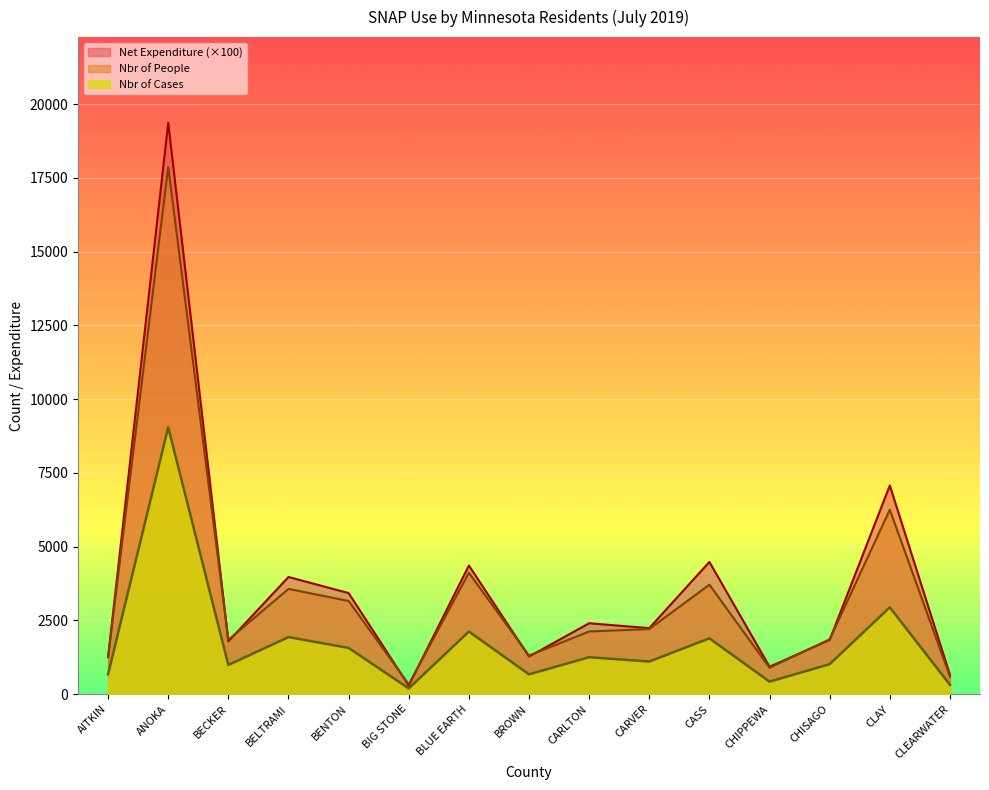

What position from the left is BECKER?

3